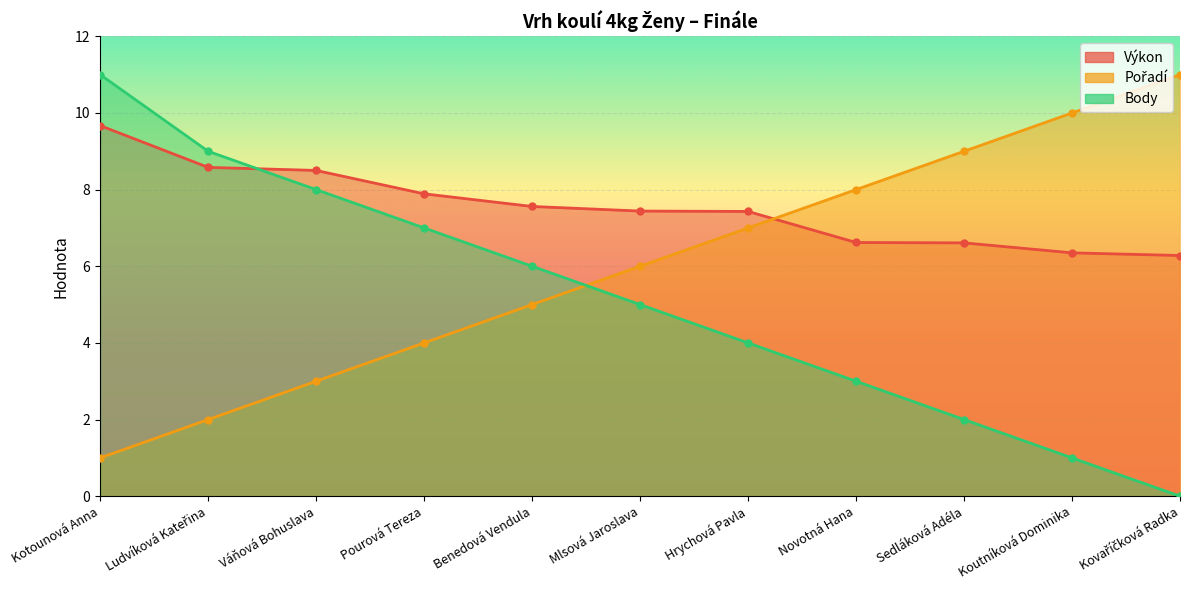

What is the sum of all Výkon values?

82.9